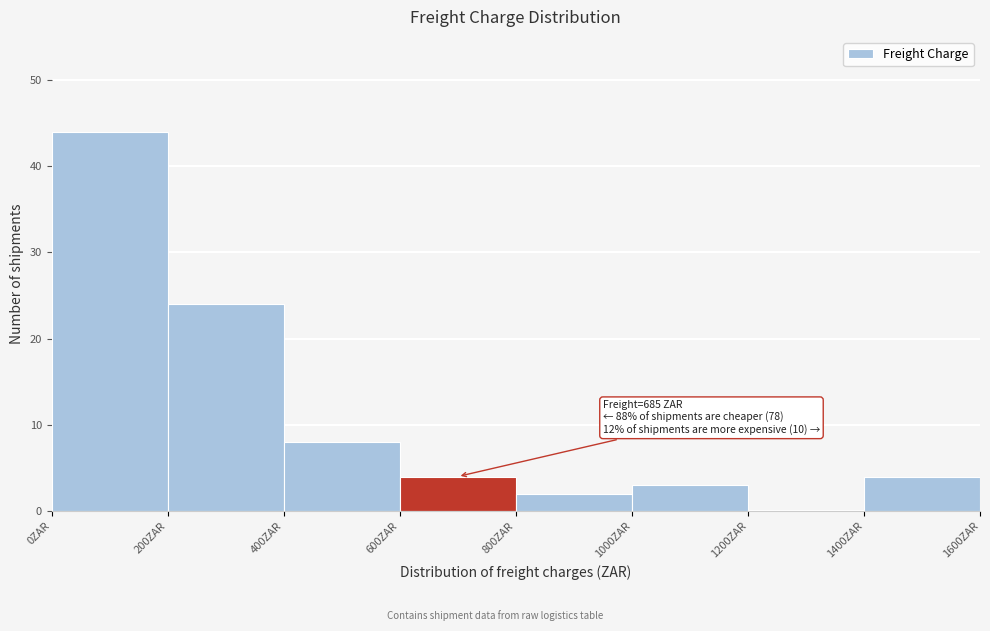

Over which range of the x-axis is the bar tallest?

0 to 200